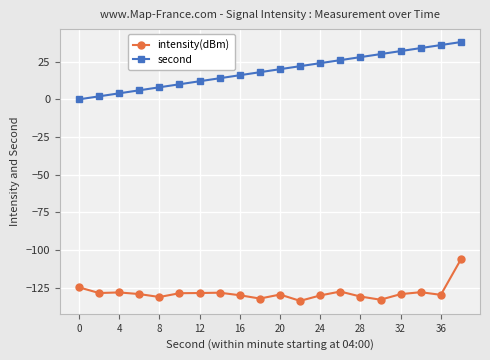

What is the difference between the maximum and second lowest values in the second series?

36.0